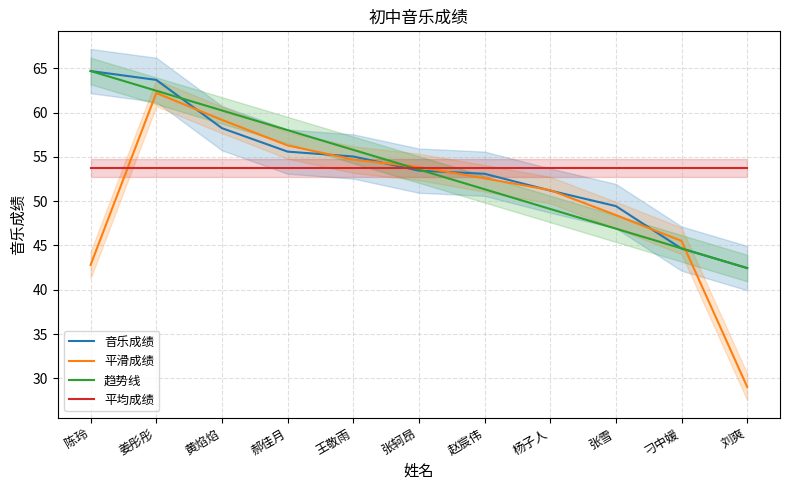

Which series has the largest range (max minus min)?

平滑成绩